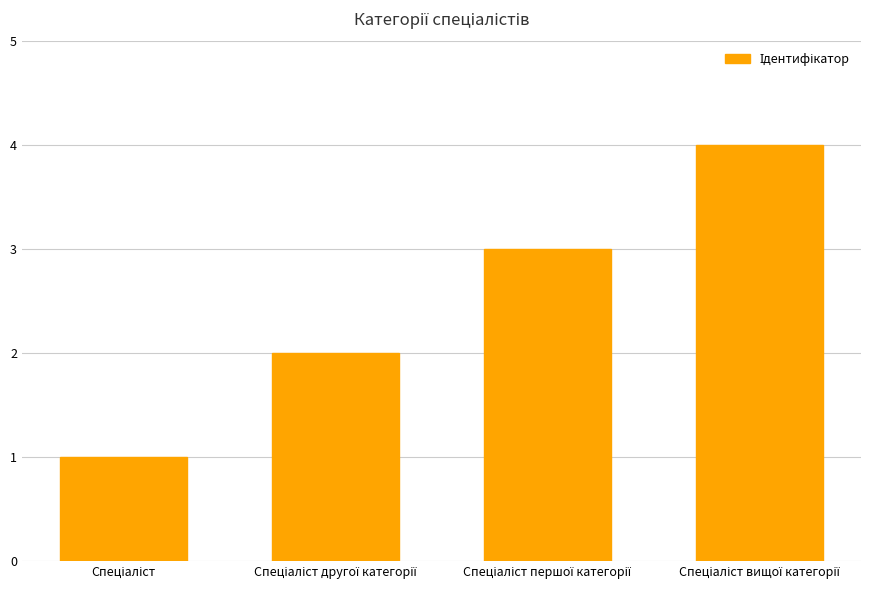

What is the sum of all values?

10